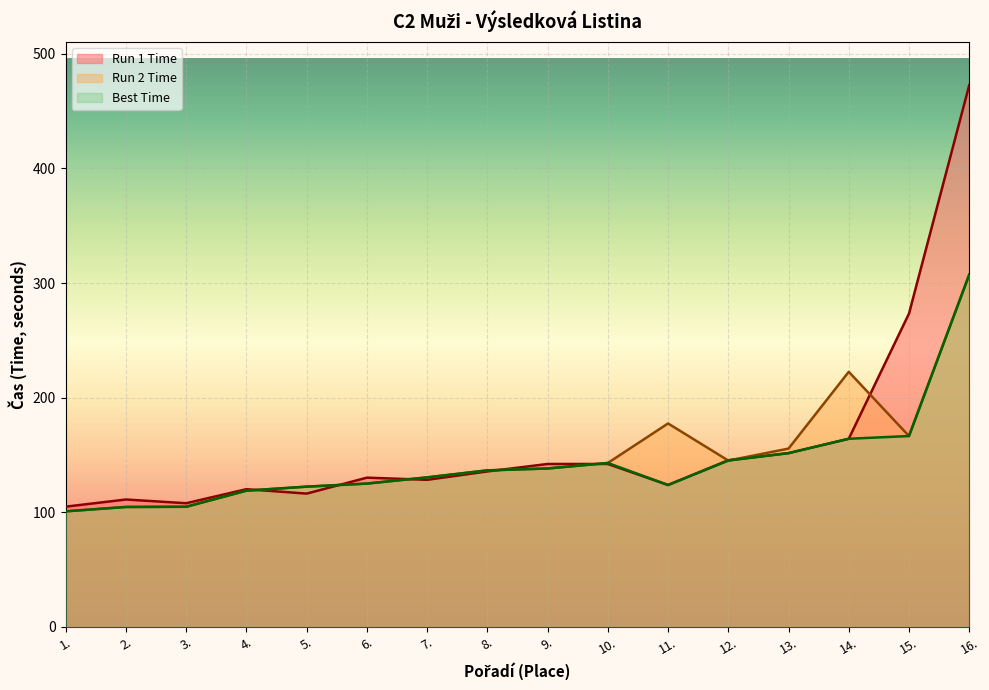

At which category does Best Time reach its first local peak?

10.